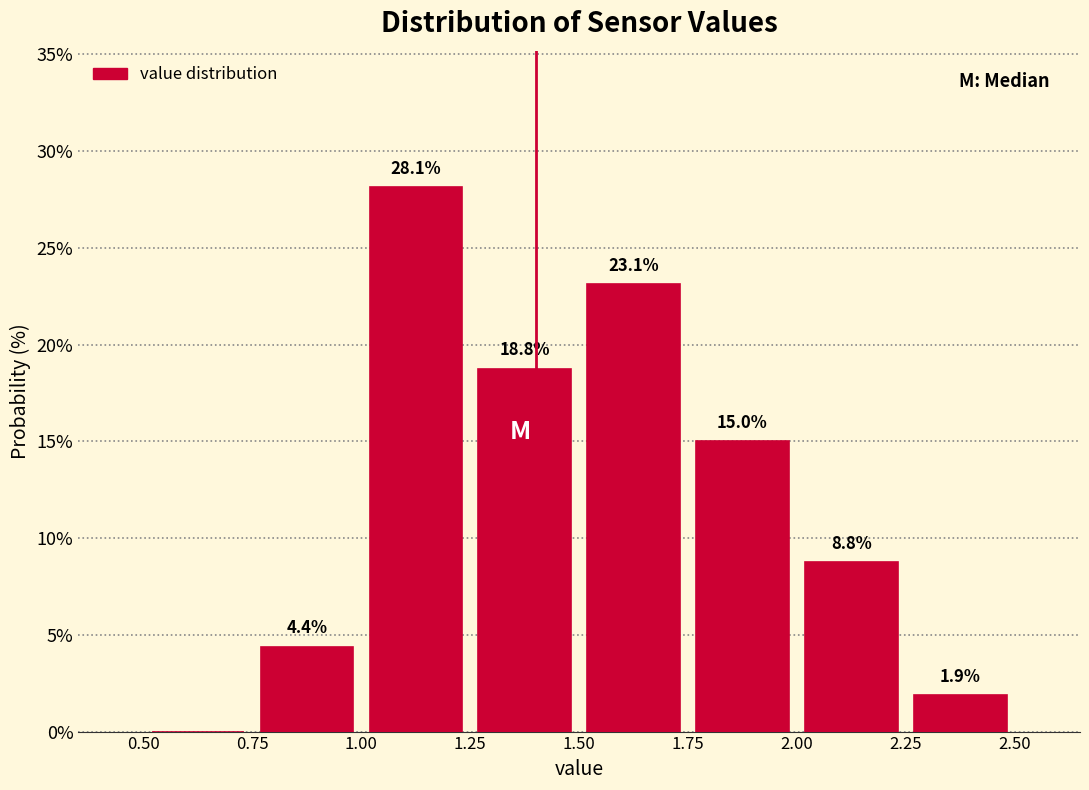

Over which range of the x-axis is the bar tallest?

1.00 to 1.25